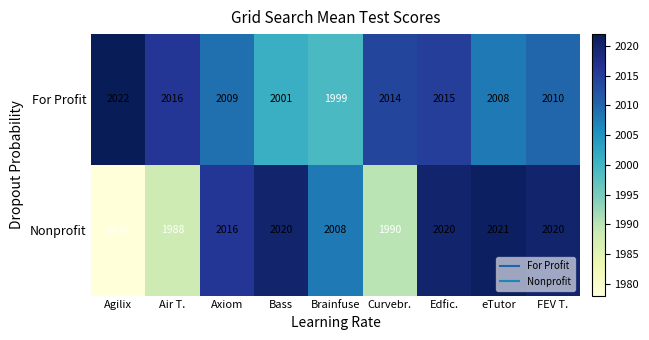

Reading left to right, list all the values displayed in this chart.

For Profit: 2022	2016	2009	2001	1999	2014	2015	2008	2010
Nonprofit: 1978	1988	2016	2020	2008	1990	2020	2021	2020